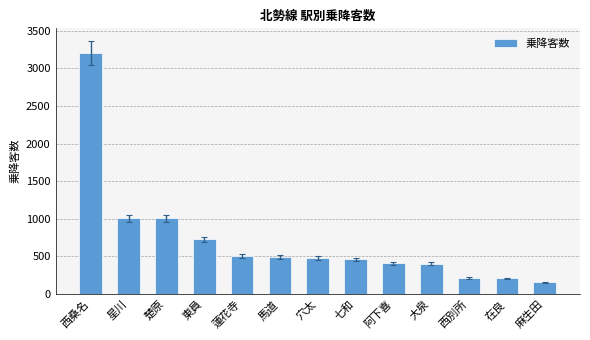

What is the change in value from 蓮花寺 to 穴太?

-28